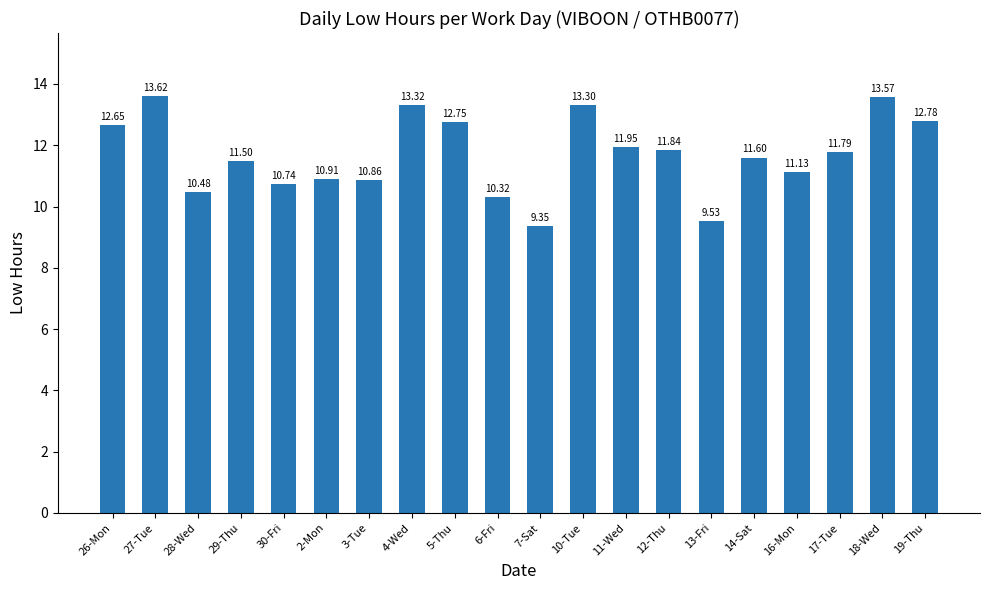

Rank the categories by value from highest to lowest.

27-Tue, 18-Wed, 4-Wed, 10-Tue, 19-Thu, 5-Thu, 26-Mon, 11-Wed, 12-Thu, 17-Tue, 14-Sat, 29-Thu, 16-Mon, 2-Mon, 3-Tue, 30-Fri, 28-Wed, 6-Fri, 13-Fri, 7-Sat